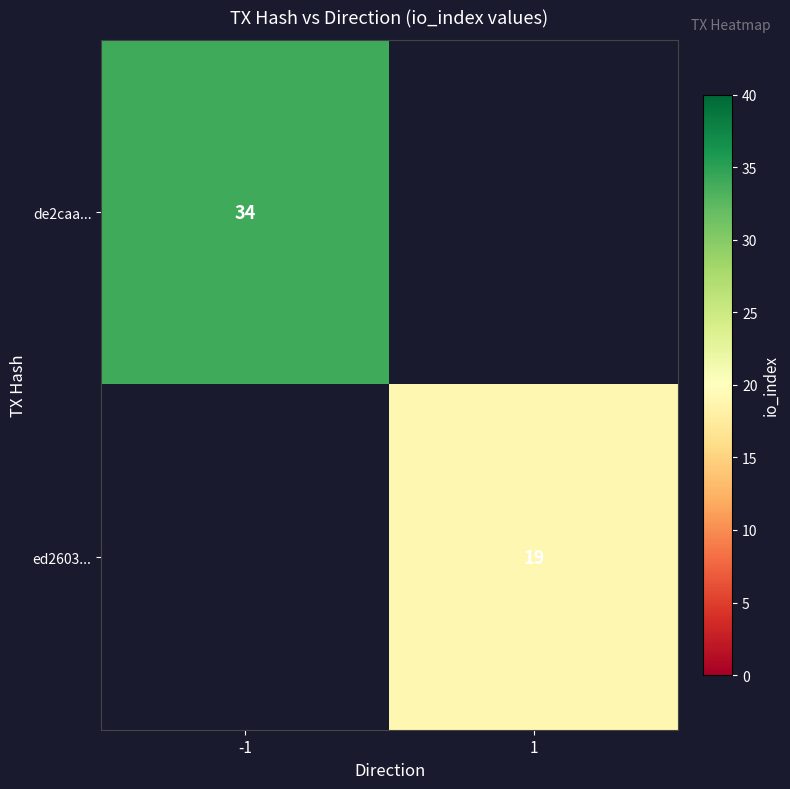

Is the value of ed2603... at 1 greater than the value of de2caa... at -1?

No